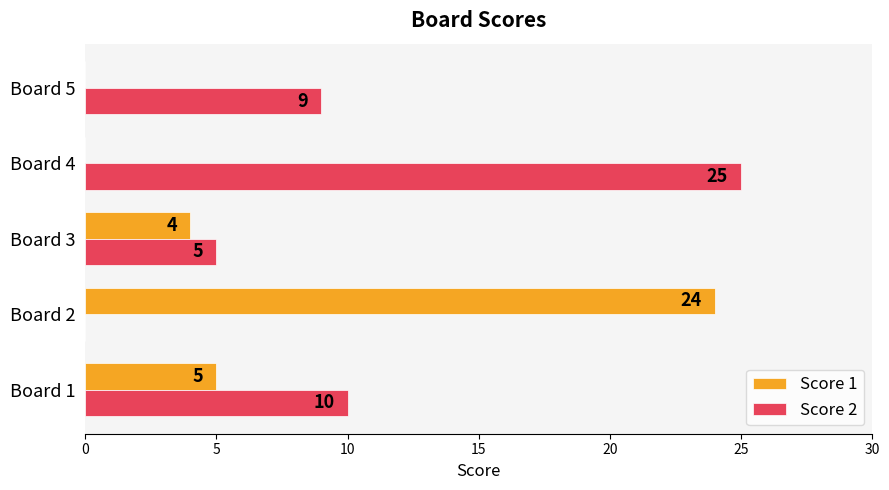

What is the total value across all series at Board 3?

9